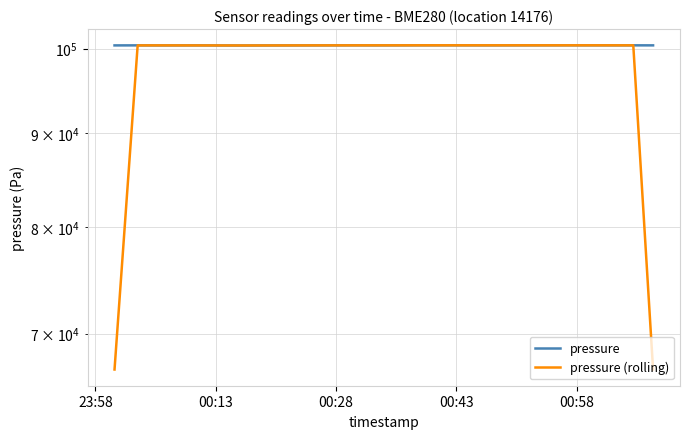

What is the label of the 20th point from the right?

23:58